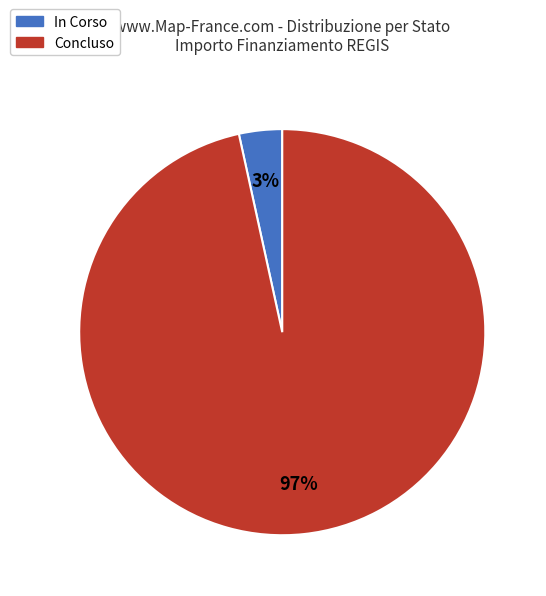

Is there any slice that represents more than half of the pie?

Yes